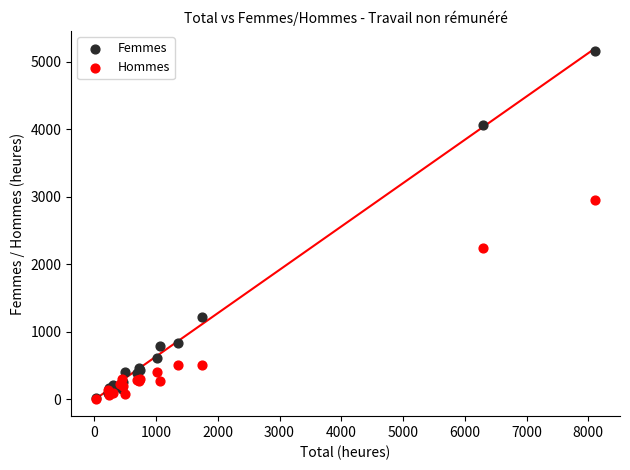

In the Hommes series, what Y value is closest to 1480?

2239.2